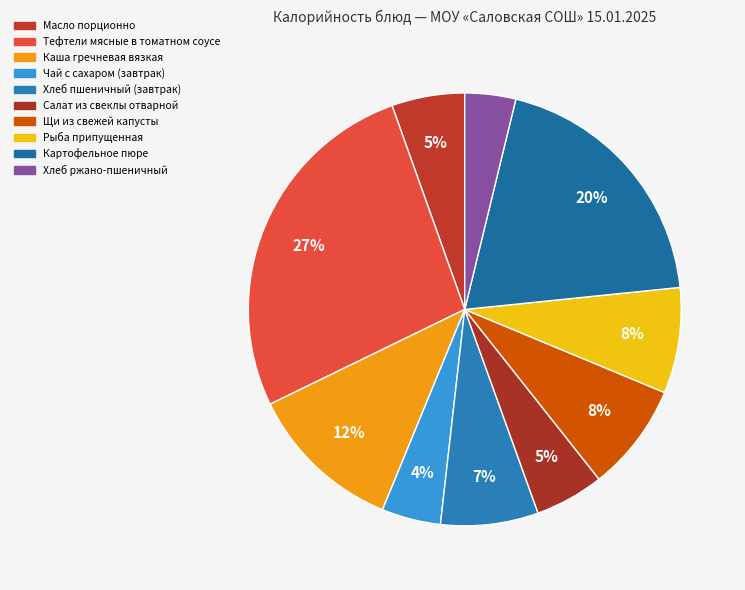

Count the number of slices in the pie.

10